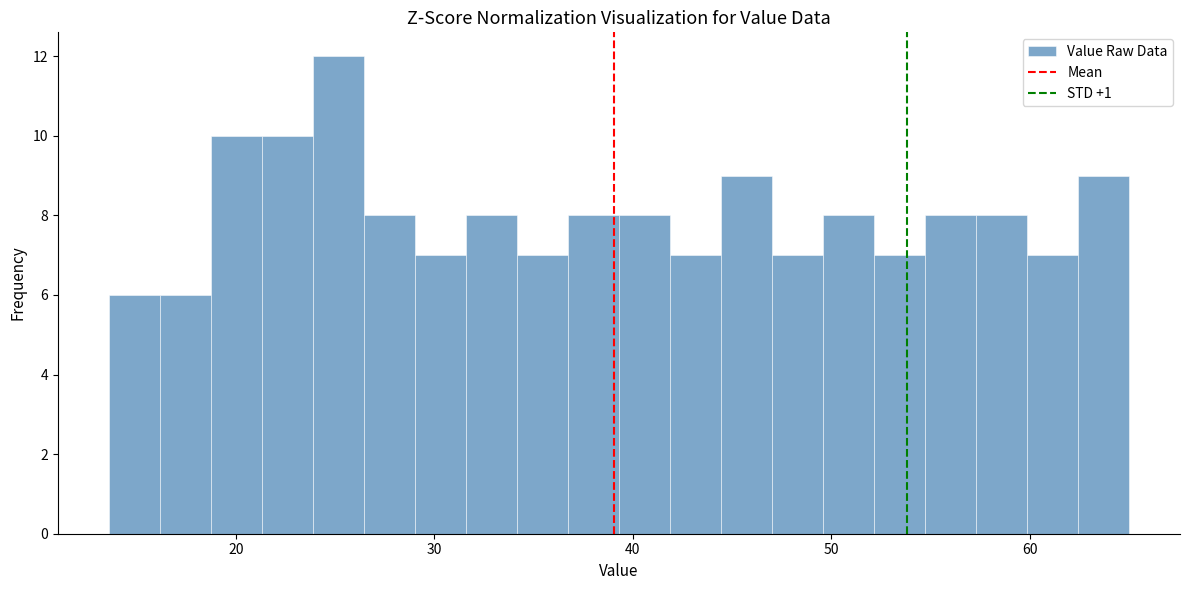

Around what value on the x-axis is the tallest bar? Give the approximate position of its centre, as read against the axis.

25